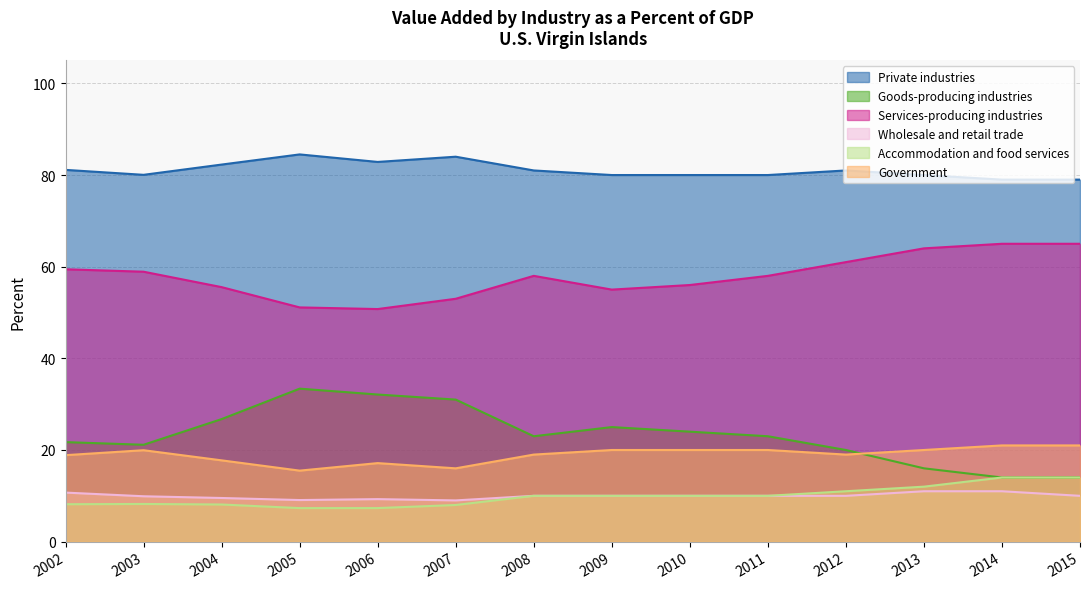

Reading right to left, extract all data points from this chart.

Private industries: 2015=79.0	2014=79.0	2013=80.0	2012=81.0	2011=80.0	2010=80.0	2009=80.0	2008=81.0	2007=84.0	2006=82.9	2005=84.5	2004=82.3	2003=80.0	2002=81.1
Goods-producing industries: 2015=14.0	2014=14.0	2013=16.0	2012=20.0	2011=23.0	2010=24.0	2009=25.0	2008=23.0	2007=31.0	2006=32.1	2005=33.4	2004=26.7	2003=21.1	2002=21.7
Services-producing industries: 2015=65.0	2014=65.0	2013=64.0	2012=61.0	2011=58.0	2010=56.0	2009=55.0	2008=58.0	2007=53.0	2006=50.8	2005=51.1	2004=55.5	2003=58.9	2002=59.4
Wholesale and retail trade: 2015=10.0	2014=11.0	2013=11.0	2012=10.0	2011=10.0	2010=10.0	2009=10.0	2008=10.0	2007=9.0	2006=9.3	2005=9.1	2004=9.5	2003=9.9	2002=10.7
Accommodation and food services: 2015=14.0	2014=14.0	2013=12.0	2012=11.0	2011=10.0	2010=10.0	2009=10.0	2008=10.0	2007=8.0	2006=7.3	2005=7.3	2004=8.1	2003=8.2	2002=8.2
Government: 2015=21.0	2014=21.0	2013=20.0	2012=19.0	2011=20.0	2010=20.0	2009=20.0	2008=19.0	2007=16.0	2006=17.1	2005=15.5	2004=17.7	2003=20.0	2002=18.9